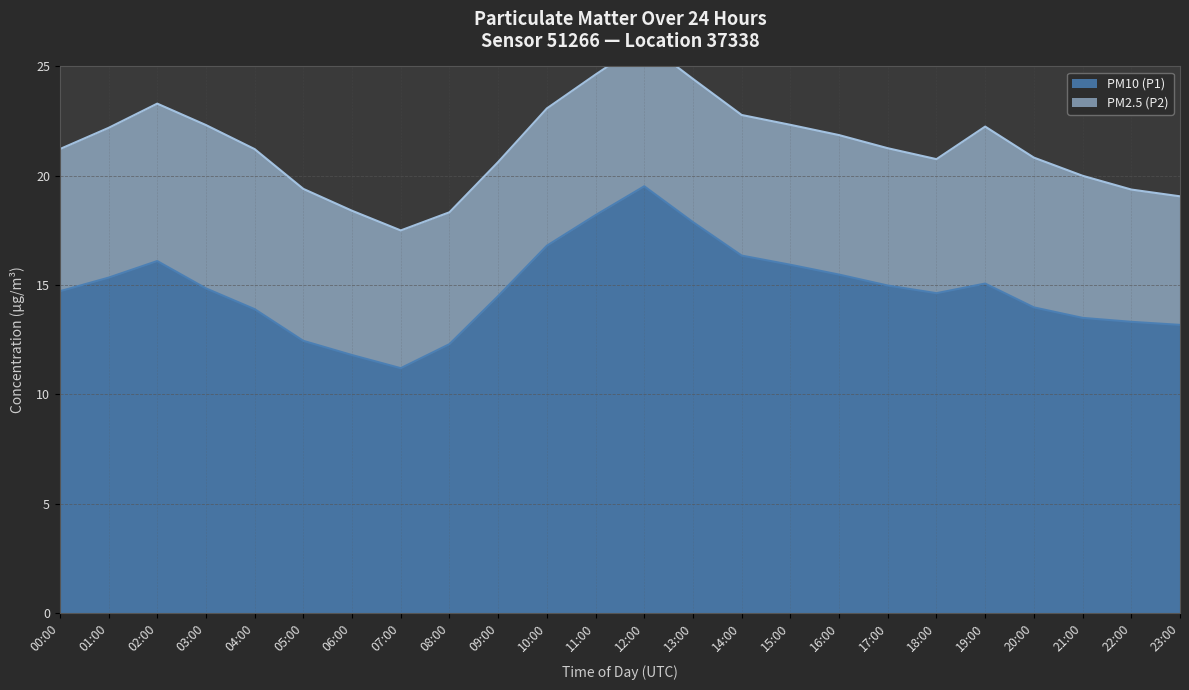

Reading right to left, what are all the values shown in this chart?

23:00=13.2	22:00=13.3	21:00=13.5	20:00=14.0	19:00=15.1	18:00=14.6	17:00=15.0	16:00=15.5	15:00=15.9	14:00=16.4	13:00=17.9	12:00=19.5	11:00=18.2	10:00=16.8	09:00=14.5	08:00=12.3	07:00=11.2	06:00=11.8	05:00=12.4	04:00=13.9	03:00=14.8	02:00=16.1	01:00=15.3	00:00=14.7